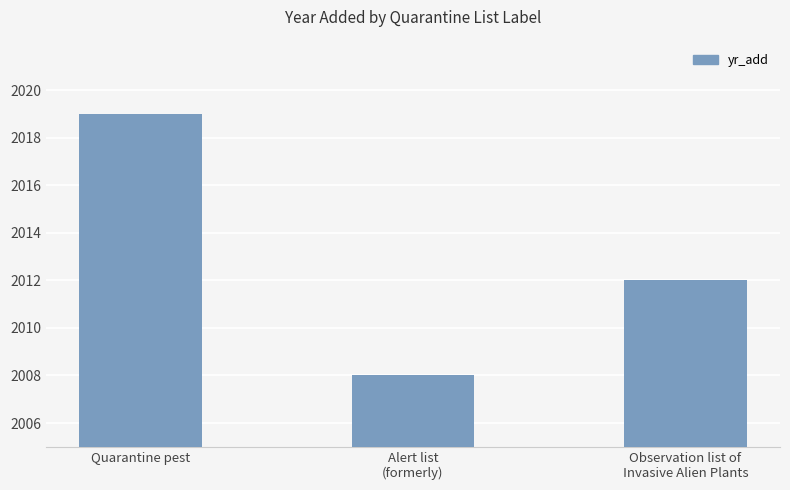

What is the difference between the maximum and second lowest values?

7